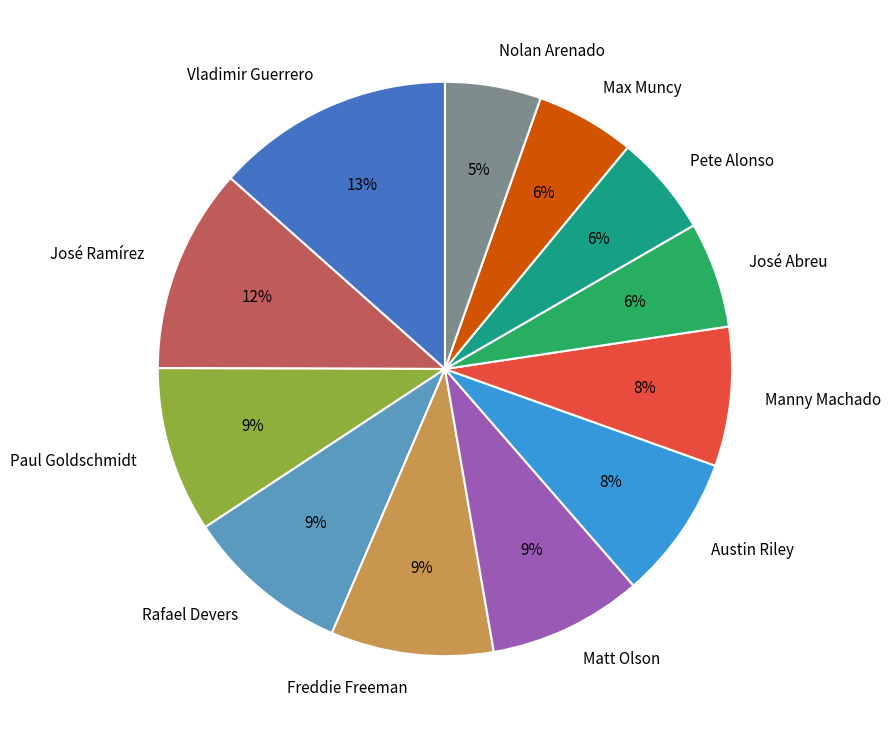

Is the sum of Freddie Freeman and José Abreu greater than half?

No